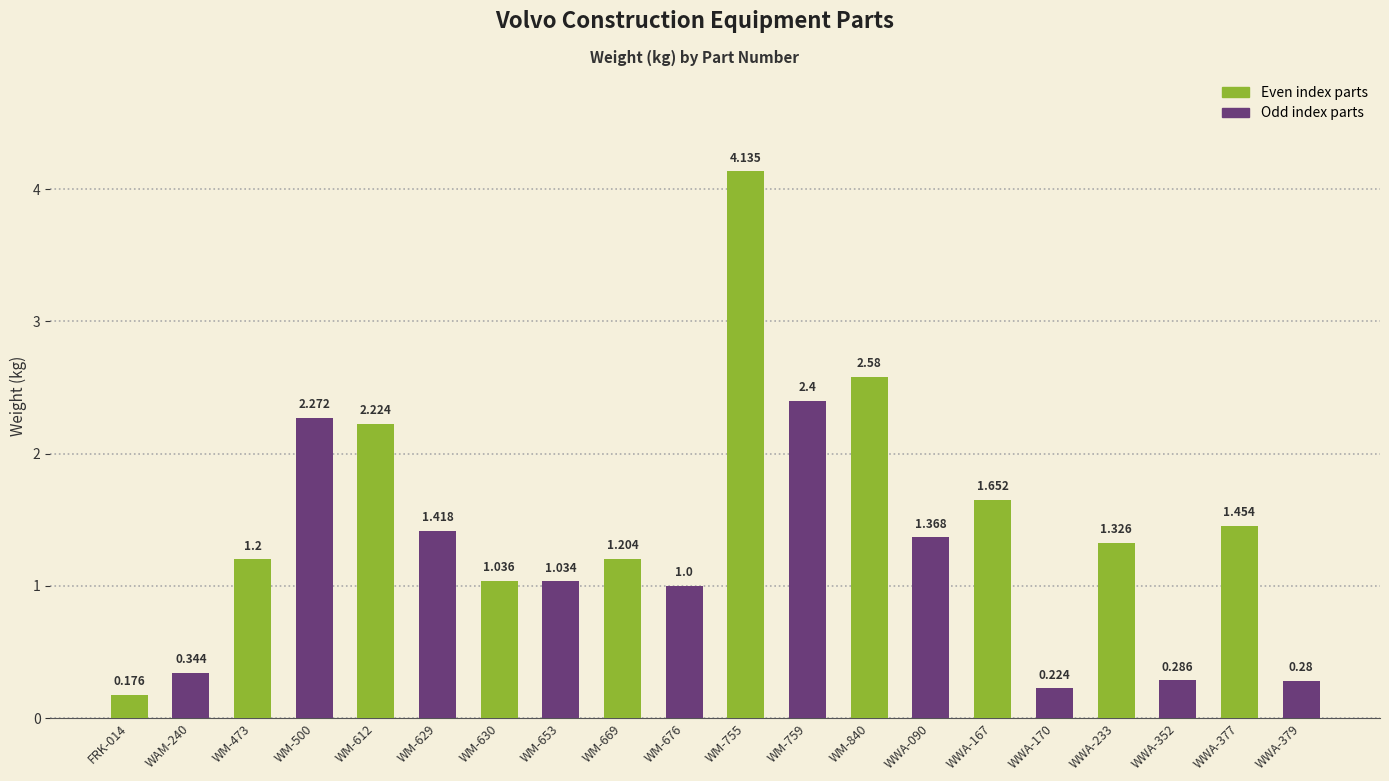

What is the label of the 5th bar from the right?

WM-755